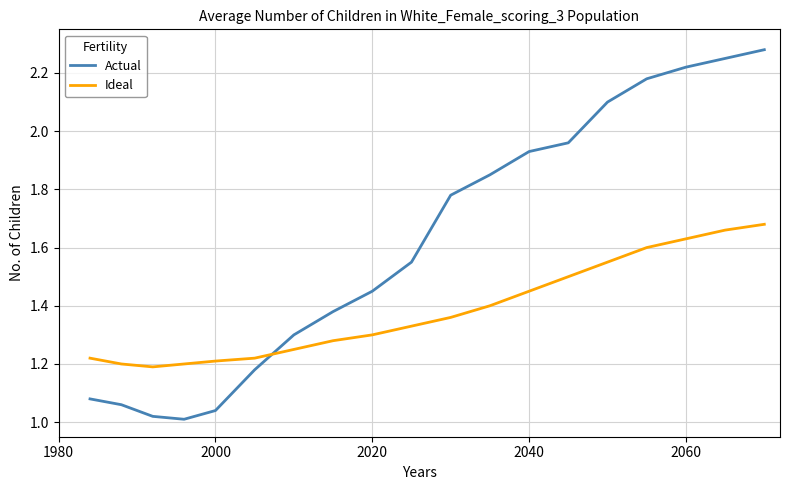

What is the difference between the maximum and minimum values in the Ideal series?

0.5